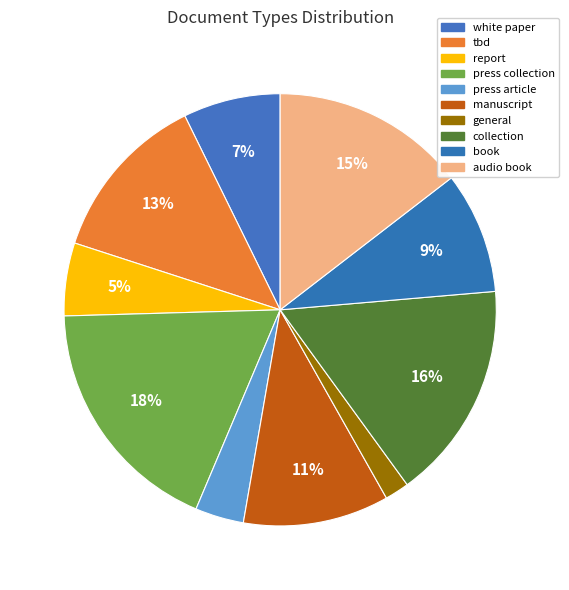

What percentage is NOT represented by collection?

83.6%